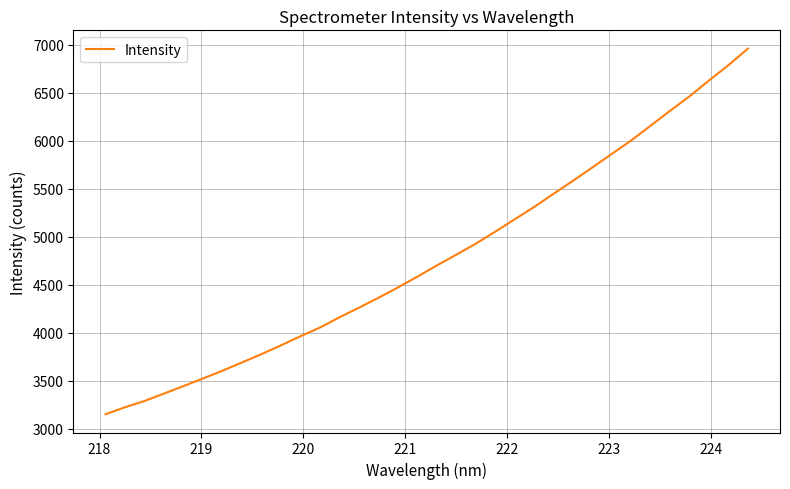

What is the difference between the maximum and minimum values?

3810.5